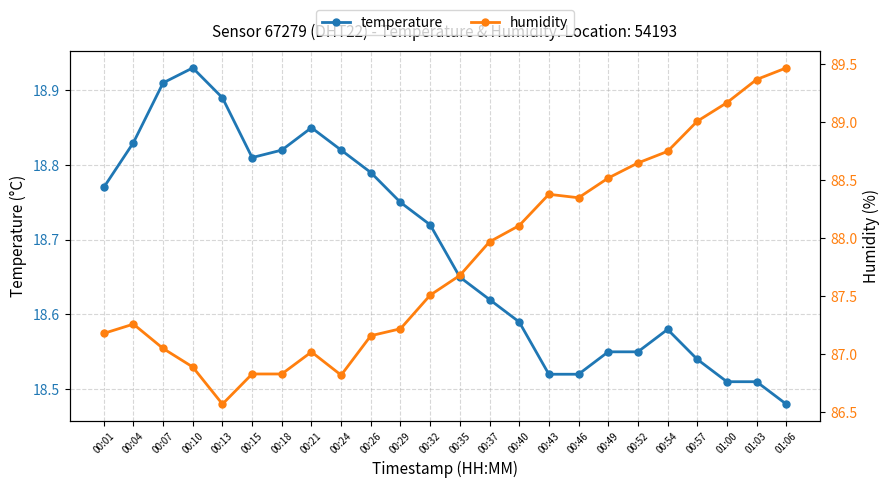

What is the label of the 20th point from the left?

00:54